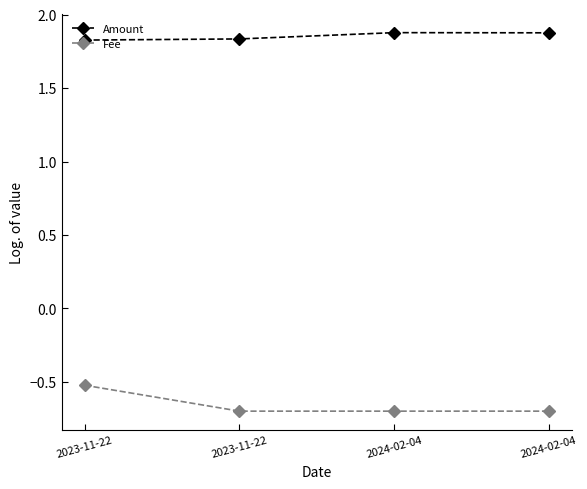

What are all the series names shown in the legend?

Amount, Fee